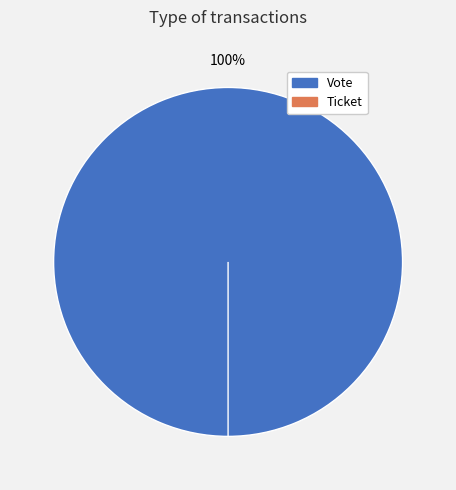

Count the number of slices in the pie.

2